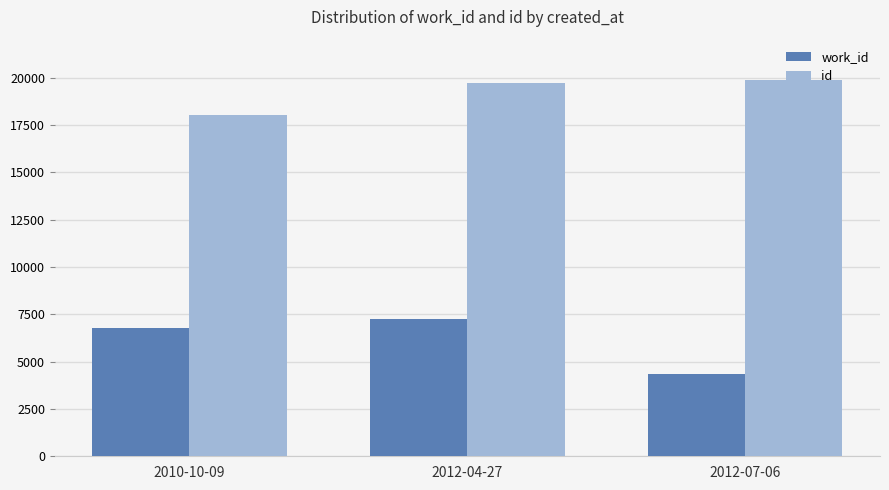

What is the difference between the maximum and second lowest values in the id series?

153